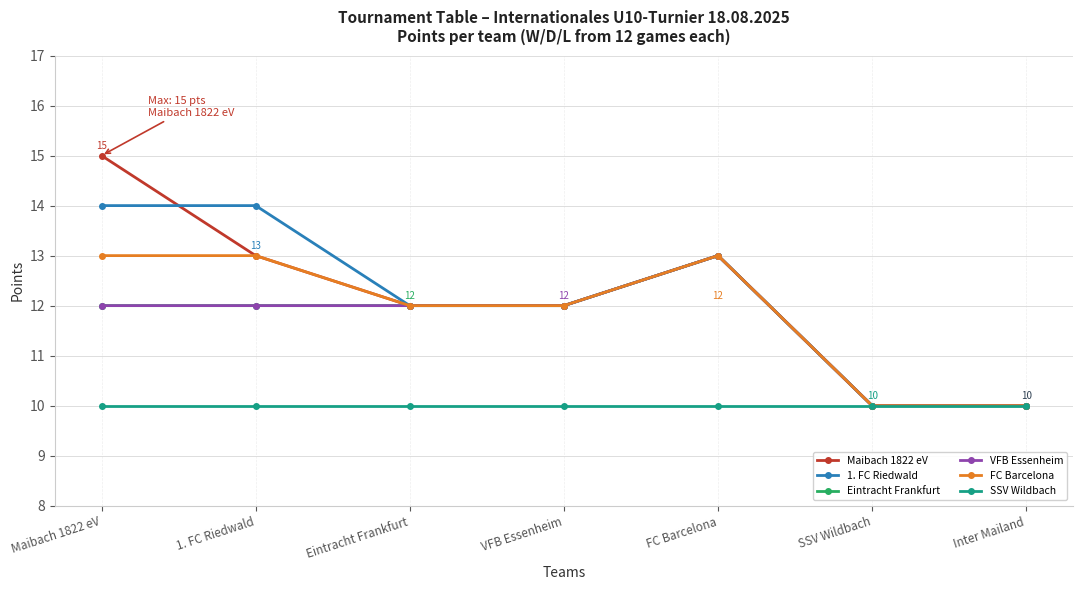

True or false: FC Barcelona and VFB Essenheim cross at least once.

False